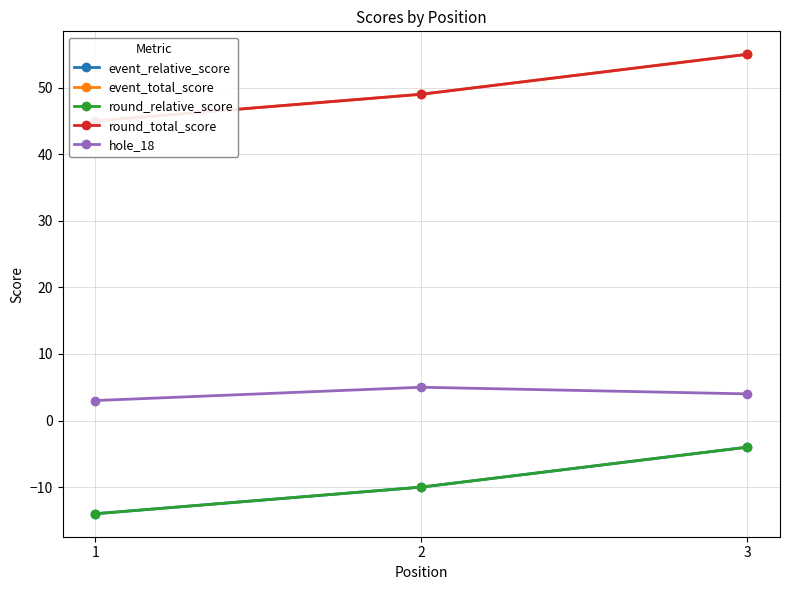

What is the difference between the second highest and minimum values in the round_relative_score series?

4